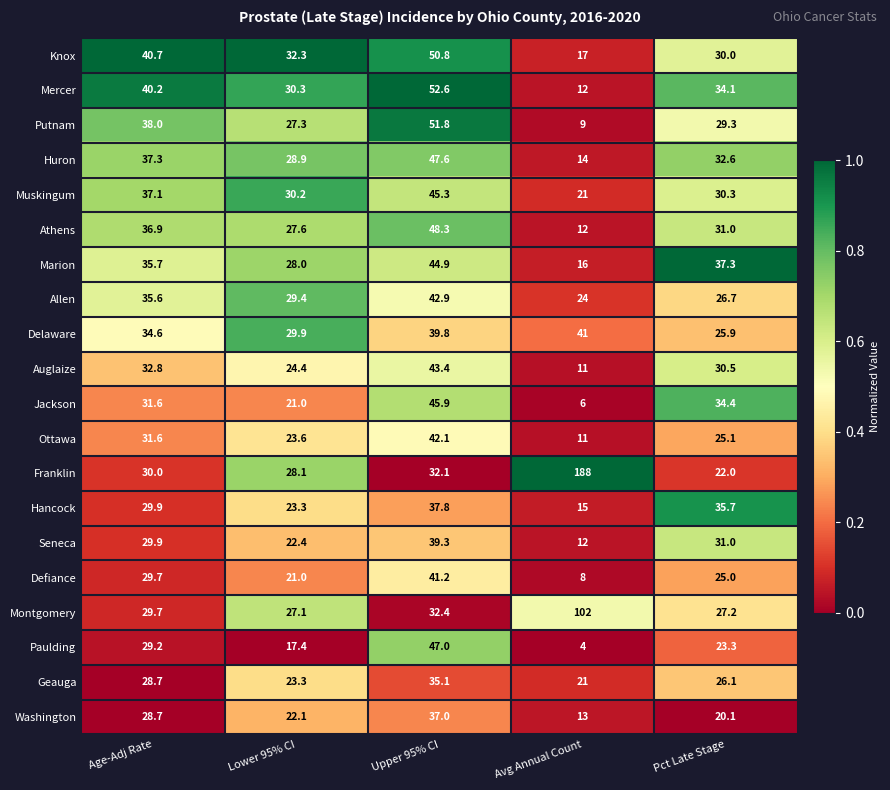

Count the number of categories in the chart.

5